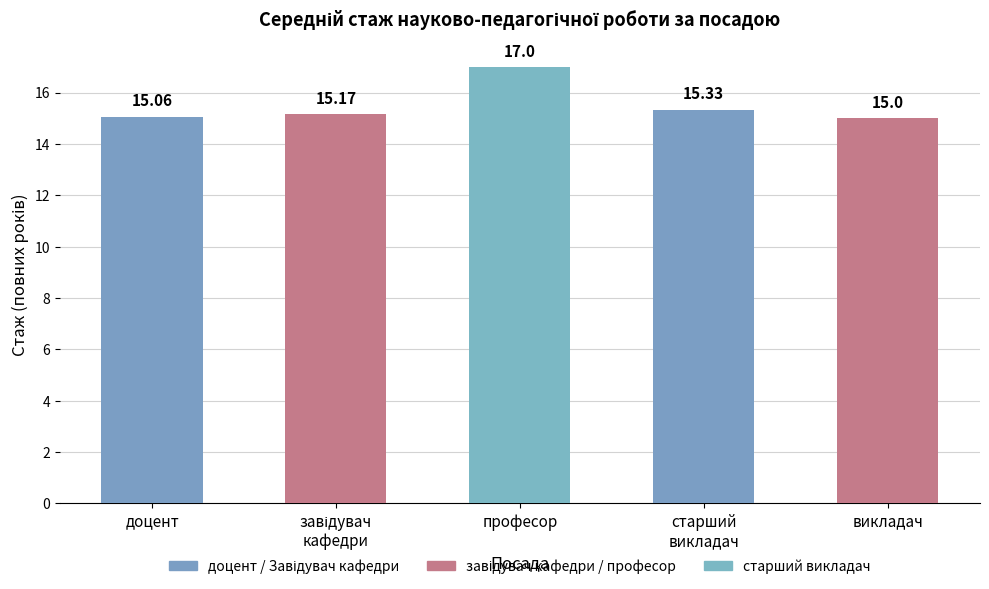

What position from the right is професор?

3